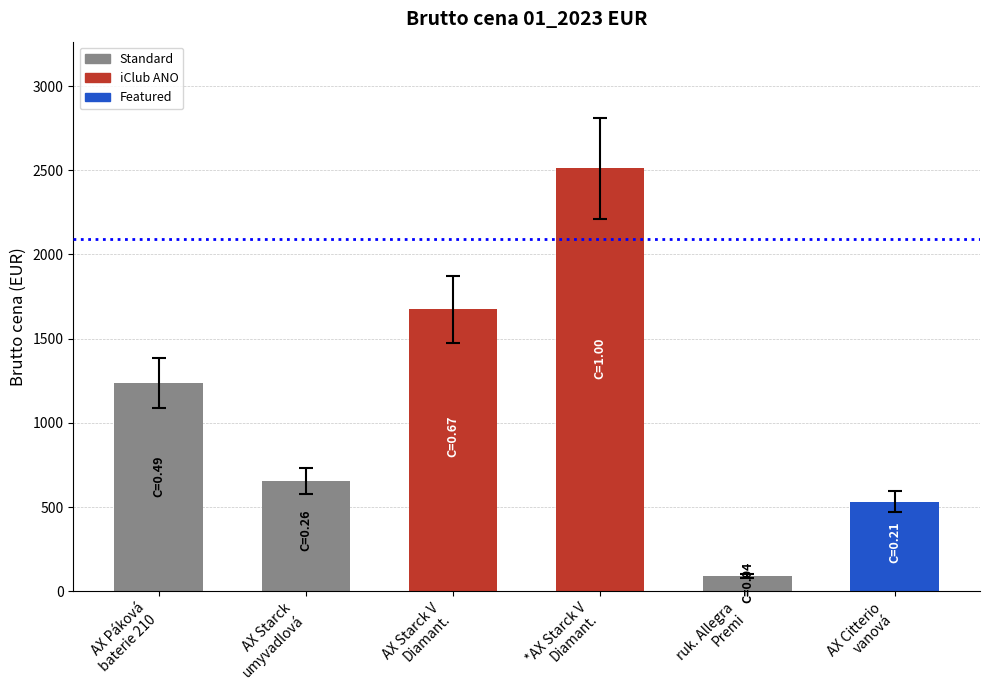

What is the ratio of the value at AX Citterio
vanová to the value at AX Páková
baterie 210?

0.4